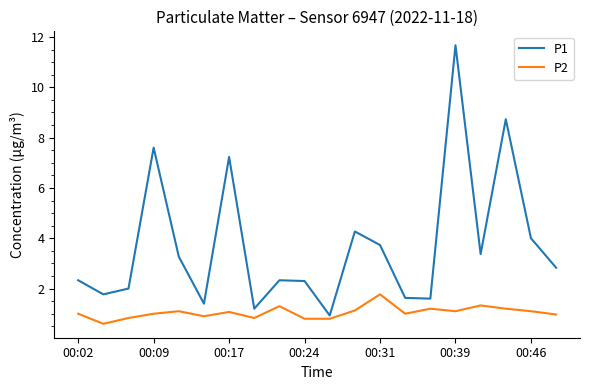

True or false: P1 and P2 intersect in this chart.

False